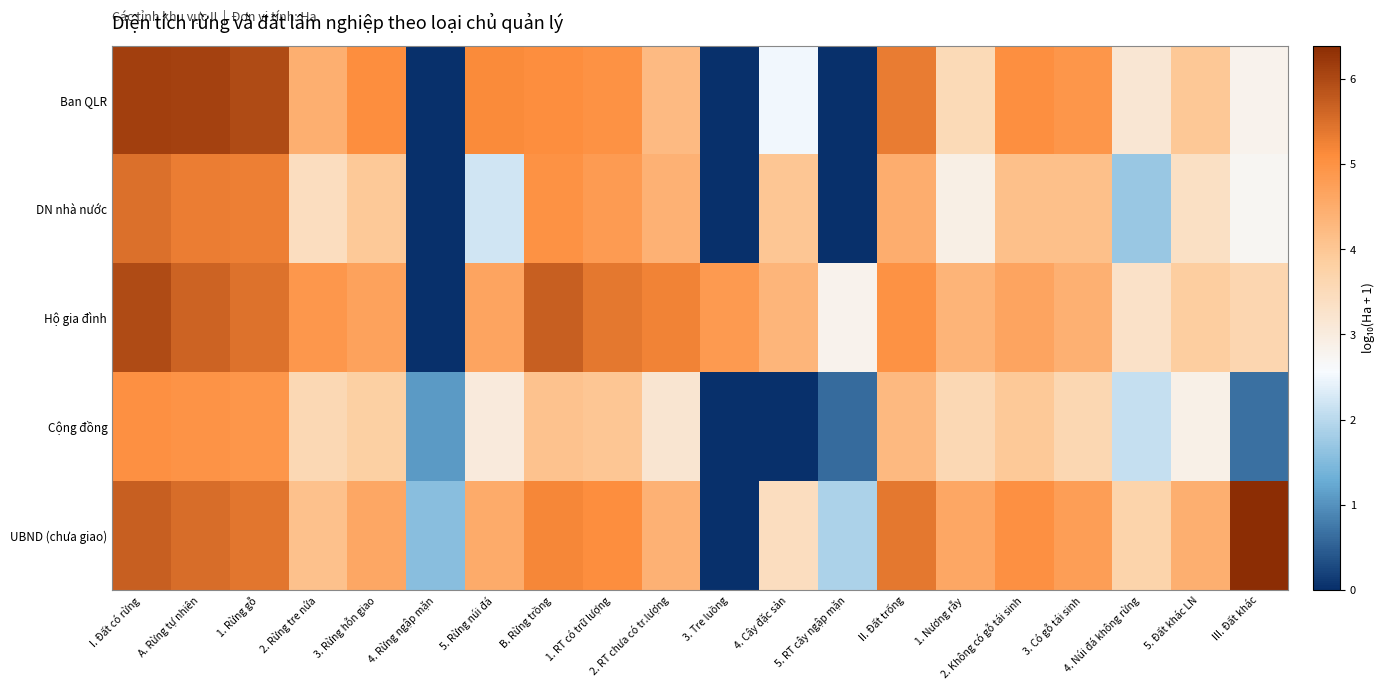

Rank the series by their maximum value, from highest to lowest.

UBND (chưa giao), Ban QLR, Hộ gia đình, DN nhà nước, Cộng đồng